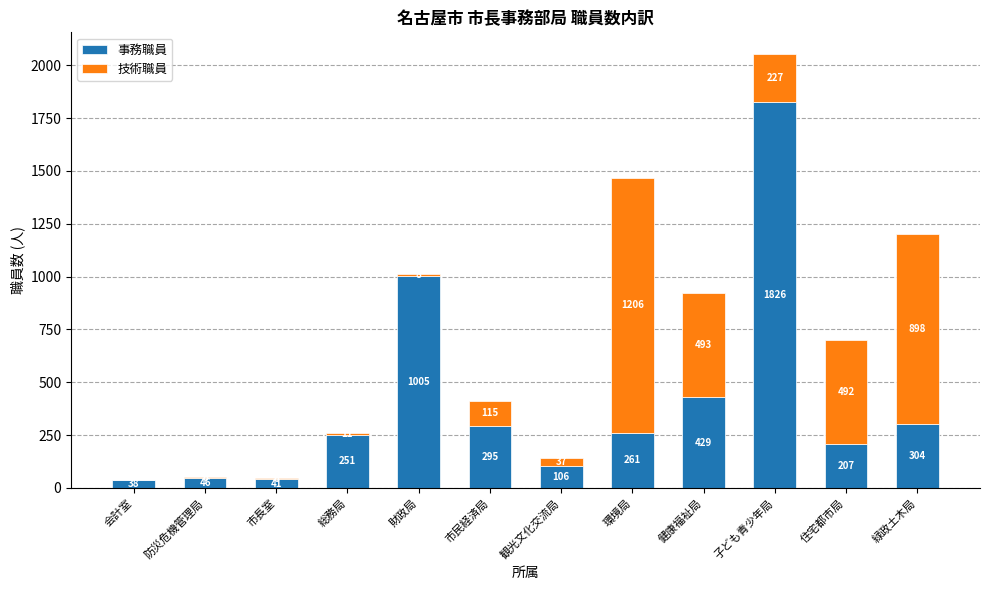

The value of 事務職員 at 緑政土木局 is 304. True or false?

True